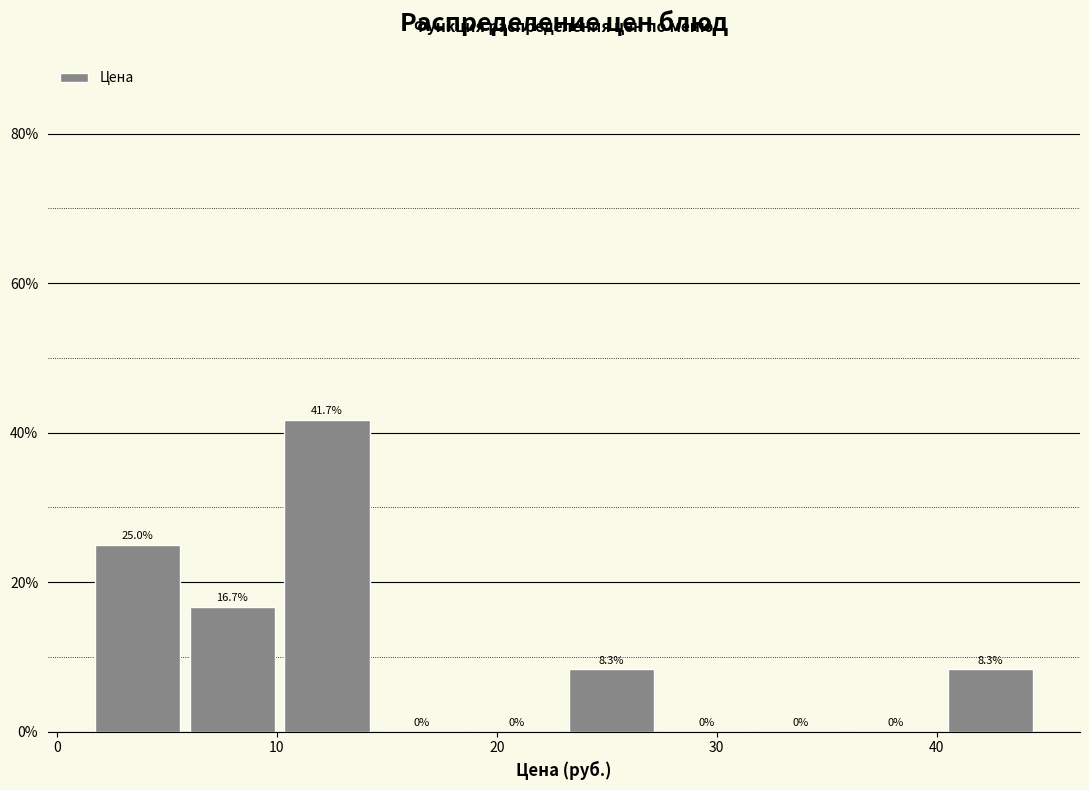

Reading left to right, list every bar in this chart as the range it spans on the x-axis followed by its height. The bar edges are not printed on the chart, so give them approximately, as read against the axis.

2 to 6: 25.0
6 to 10: 16.7
10 to 15: 41.7
15 to 19: 0.0
19 to 23: 0.0
23 to 28: 8.3
28 to 32: 0.0
32 to 36: 0.0
36 to 41: 0.0
41 to 45: 8.3